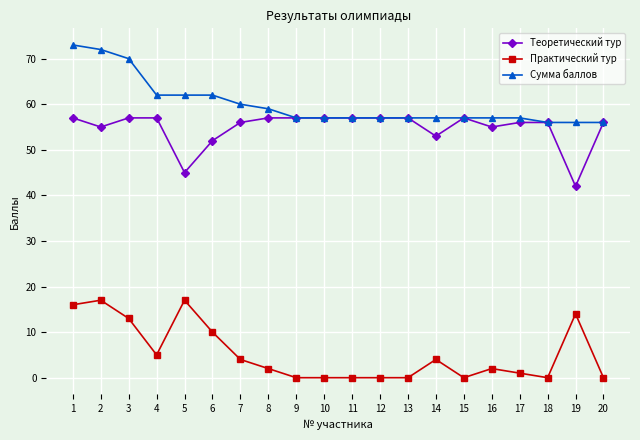

Reading left to right, extract all data points from this chart.

Теоретический тур: 57	55	57	57	45	52	56	57	57	57	57	57	57	53	57	55	56	56	42	56
Практический тур: 16	17	13	5	17	10	4	2	0	0	0	0	0	4	0	2	1	0	14	0
Сумма баллов: 73	72	70	62	62	62	60	59	57	57	57	57	57	57	57	57	57	56	56	56